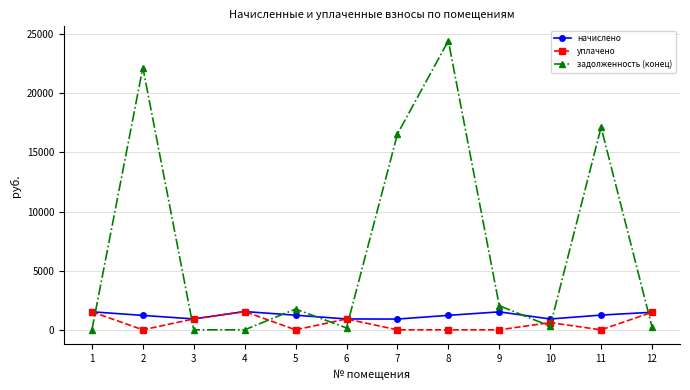

What is the value of the уплачено point at the 1st from the left?

1523.6